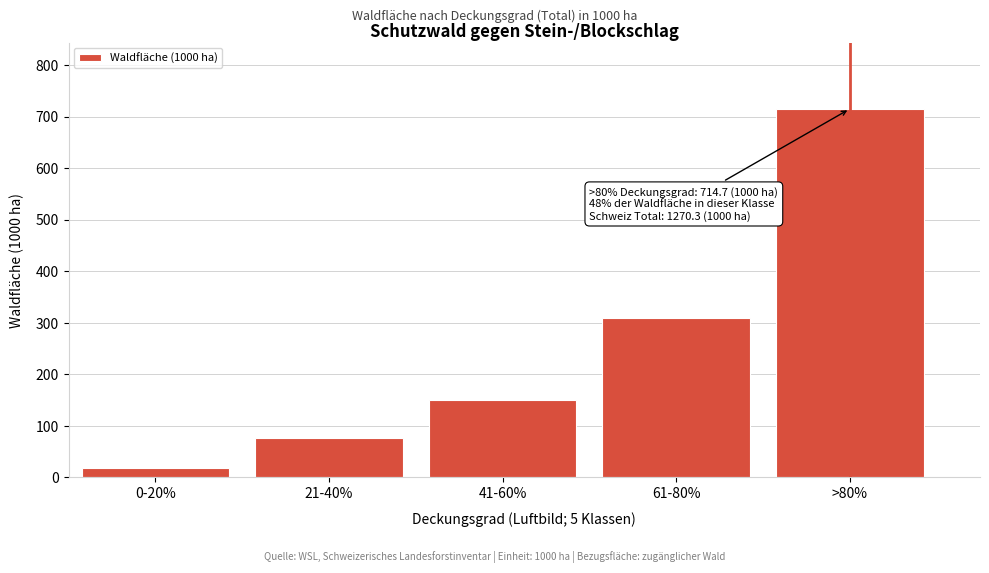

Reading left to right, list all the values displayed in this chart.

0-20%=19.1	21-40%=76.0	41-60%=150.9	61-80%=309.5	>80%=714.8